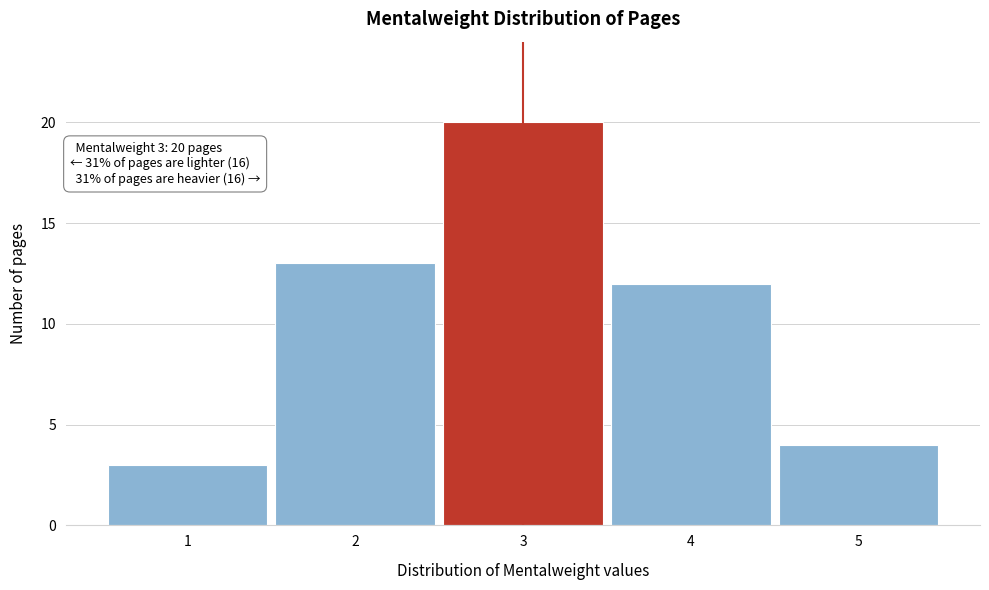

Reading right to left, list all the values displayed in this chart.

5=4	4=12	3=20	2=13	1=3